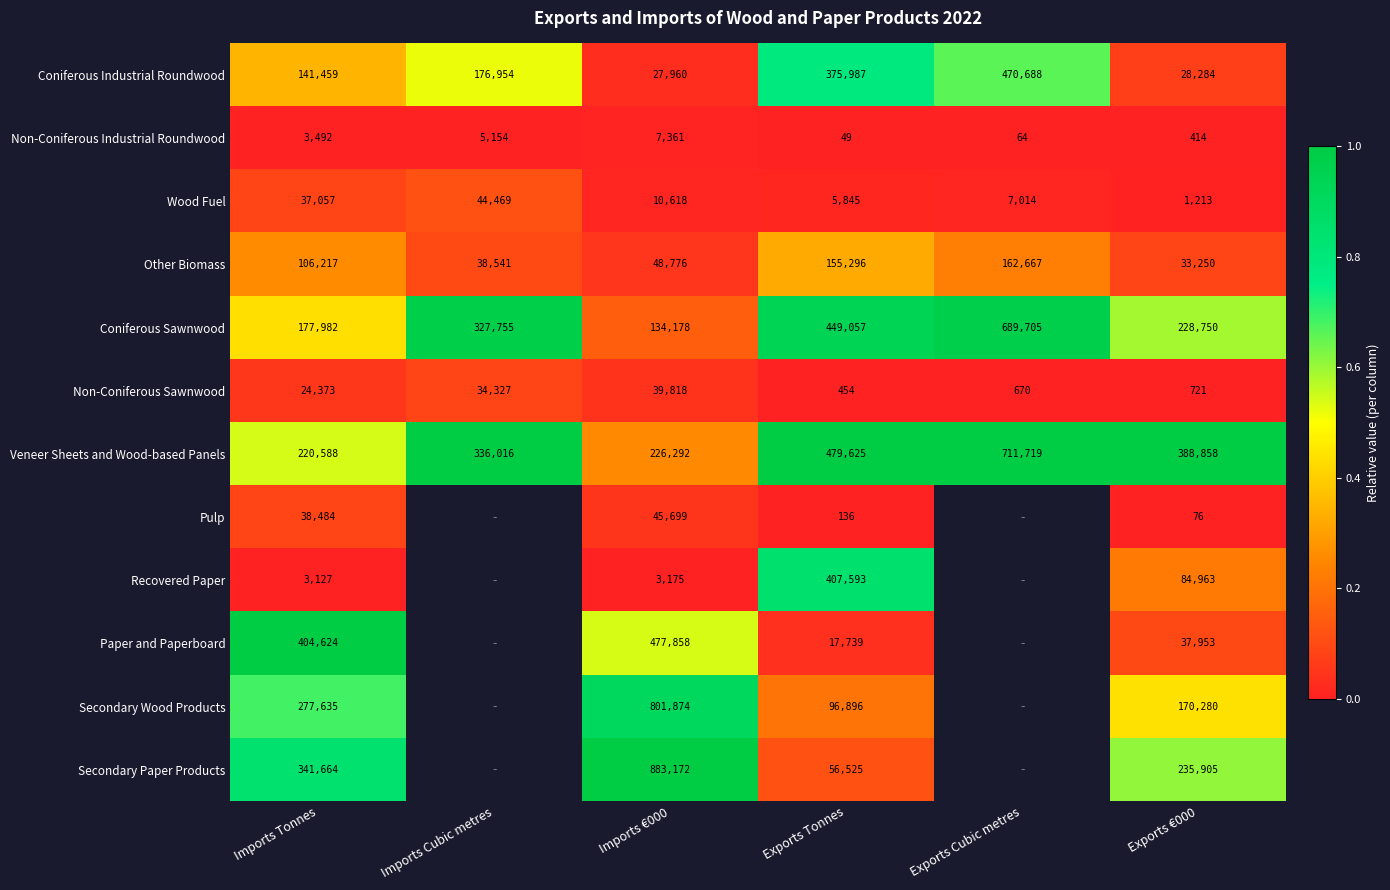

Is it true that Non-Coniferous Sawnwood equals 0.0 at Imports Tonnes?

False